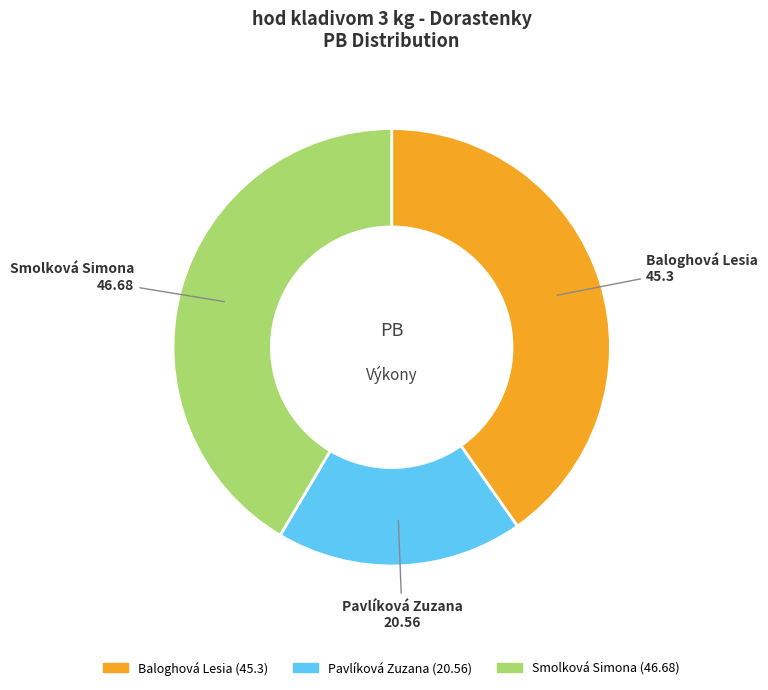

Rank the categories by value from lowest to highest.

Pavlíková Zuzana, Baloghová Lesia, Smolková Simona